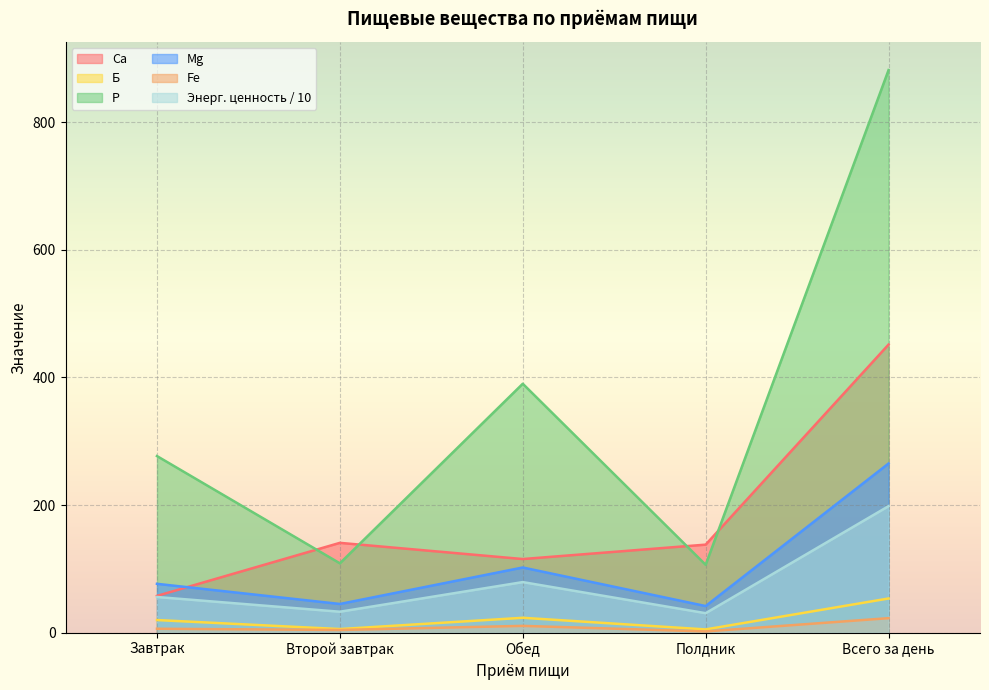

In Энергетическая ценность (ккал), how many points are lower than both neighbors (excluding endpoints)?

2